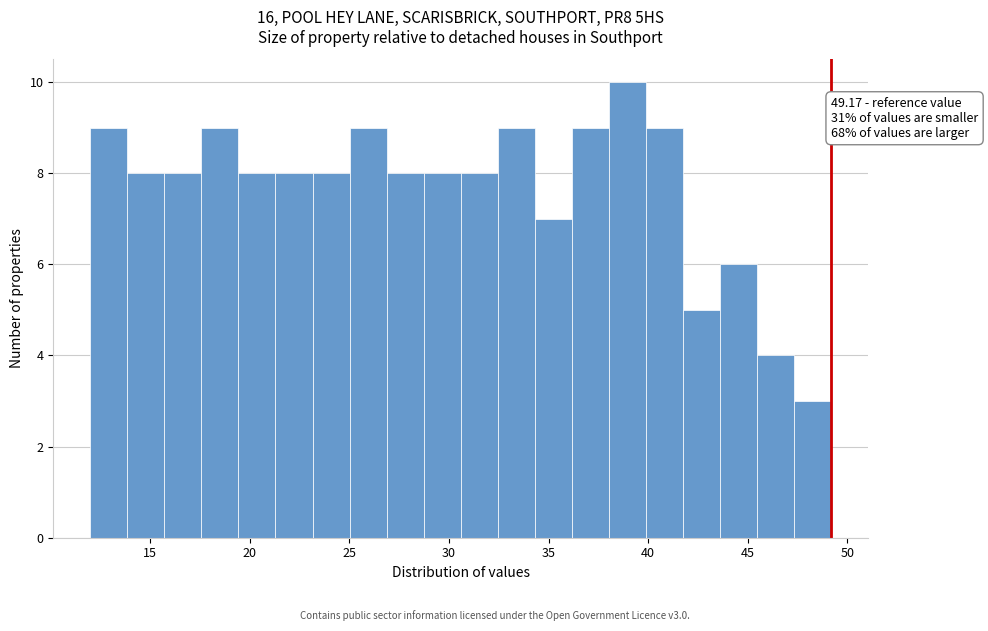

Read against the x-axis, roughly where is the centre of the tallest bar?

39.0